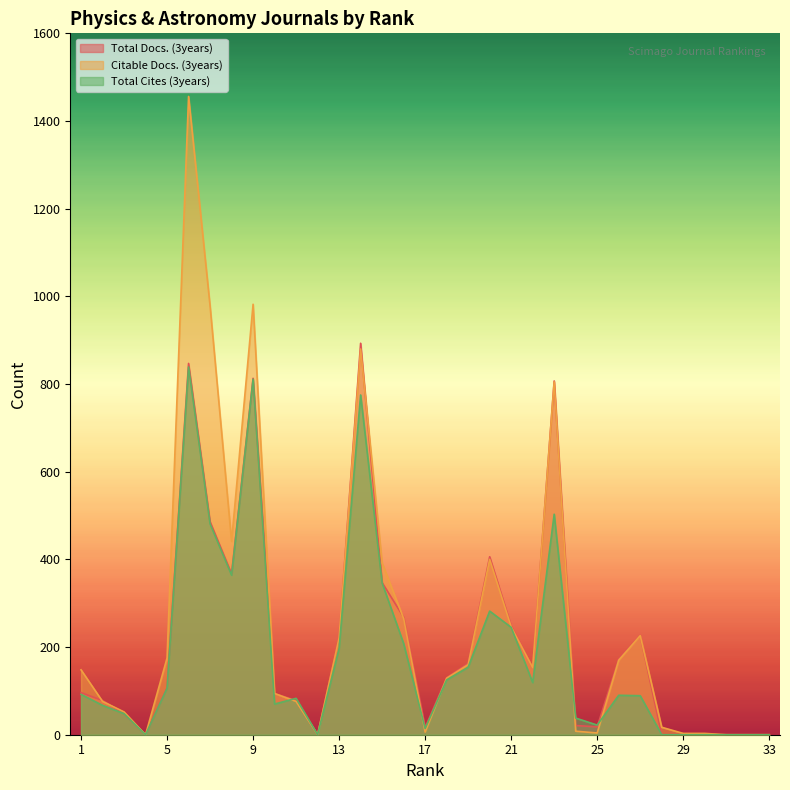

What is the highest value of the Total Docs. (3years) series?

893